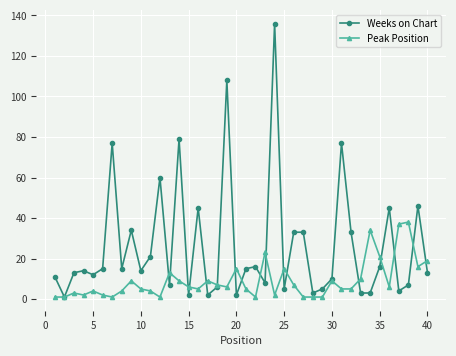

Which series has the largest range (max minus min)?

Weeks on Chart